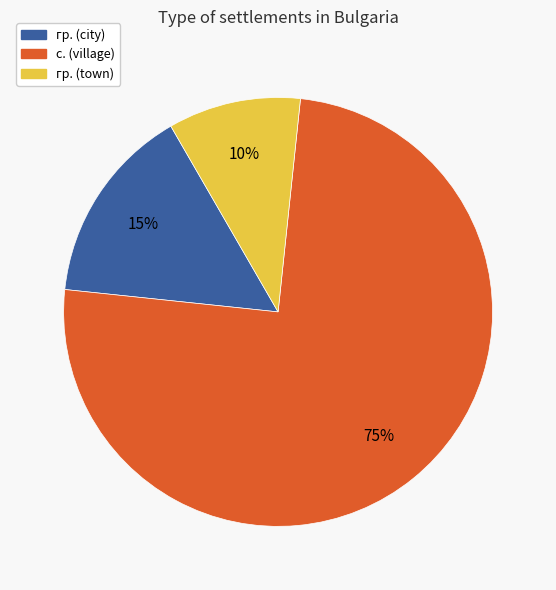

Does any single category account for the majority?

Yes